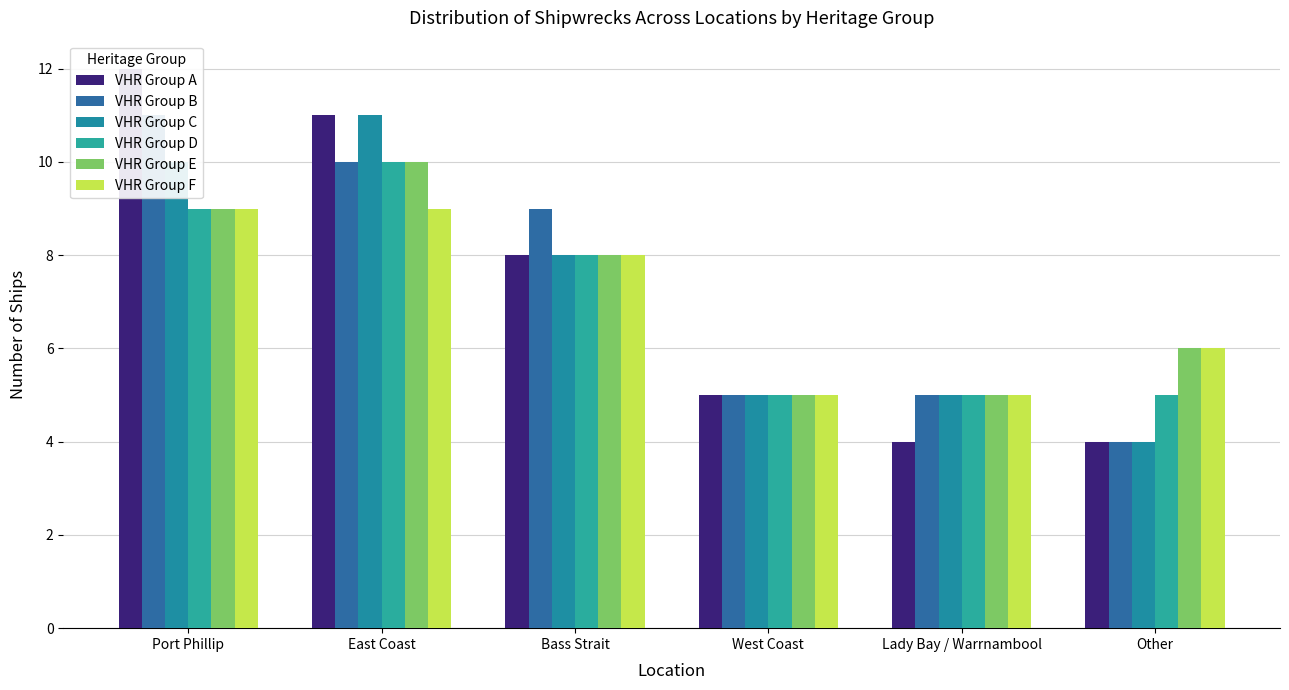

How many distinct data groups are displayed?

6